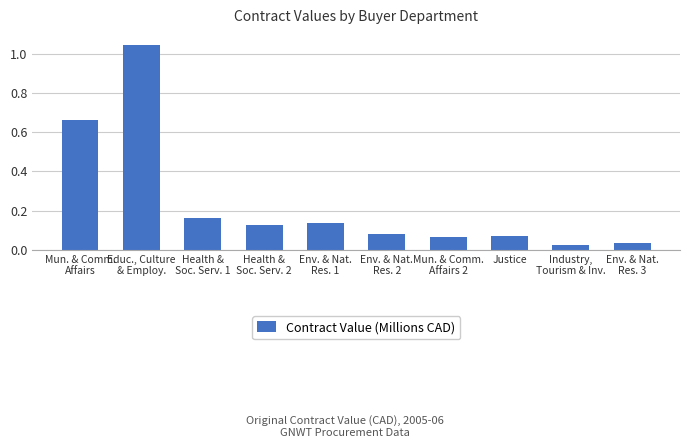

What is the sum of all values?

2.4